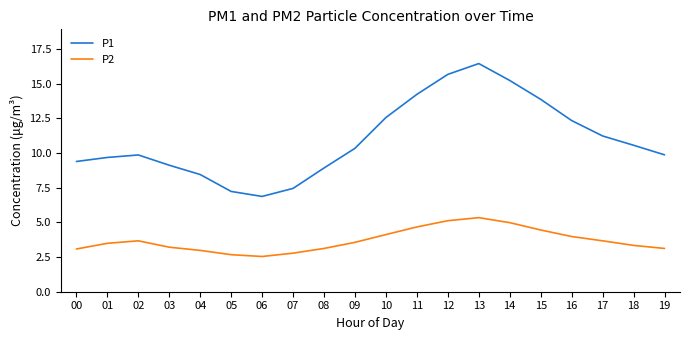

The P2 series shows 2.8 at 07. True or false?

True